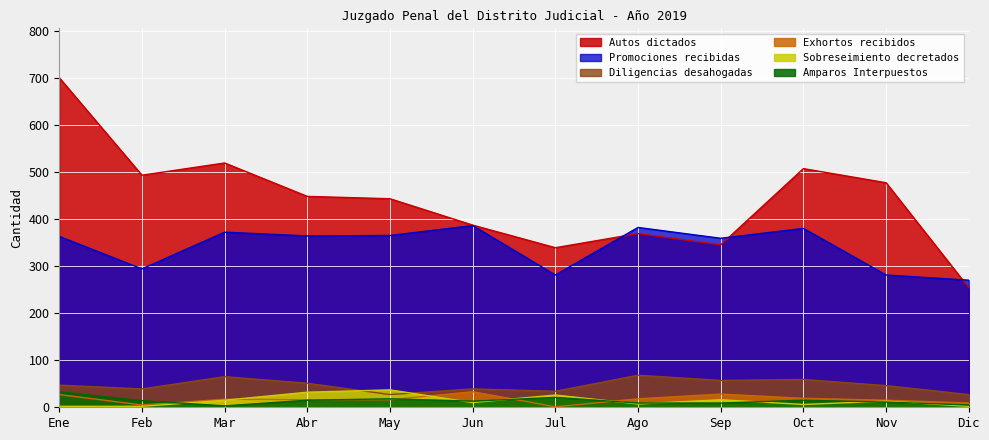

At which label does Sobreseimiento decretados reach its minimum?

Ene